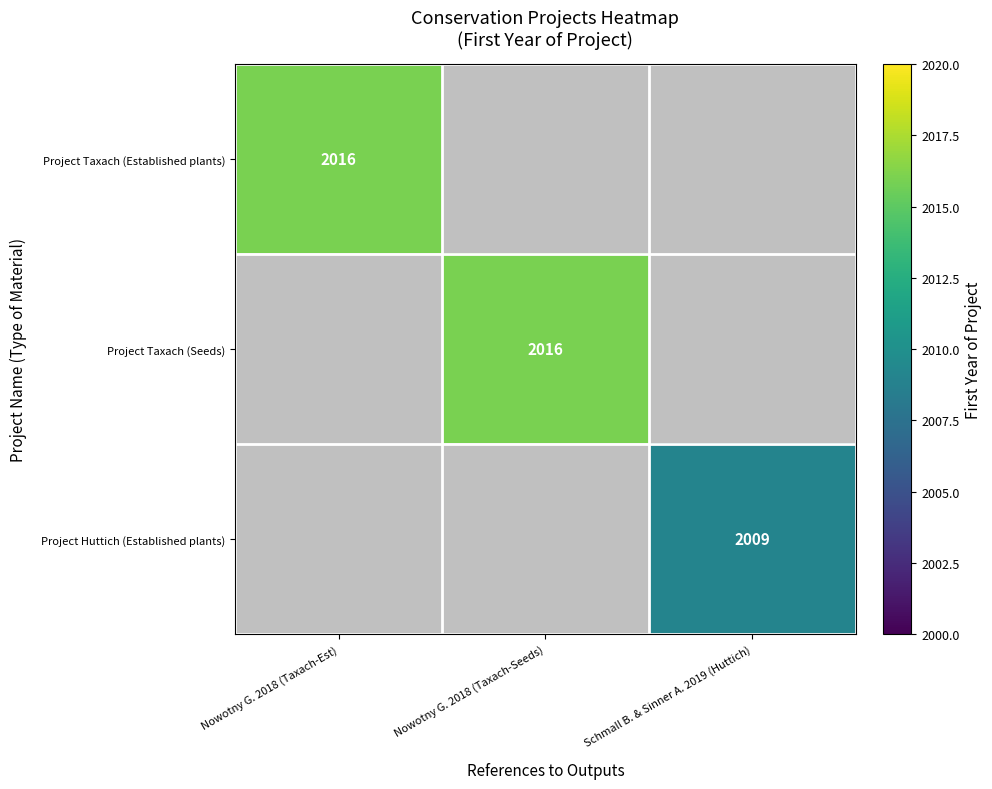

Is the value of Project Huttich (Established plants) at Schmall B. & Sinner A. 2019 (Huttich) greater than the value of Project Taxach (Seeds) at Nowotny G. 2018 (Taxach-Seeds)?

No